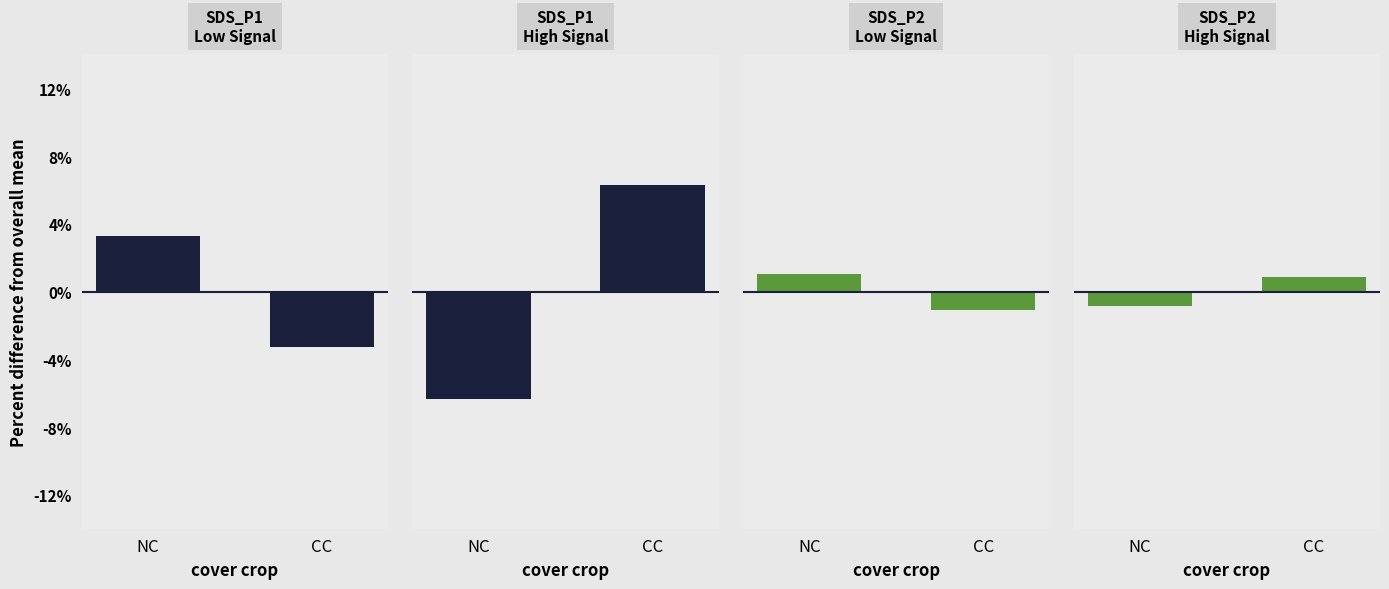

At which category does the chart reach its minimum across all series?

NC